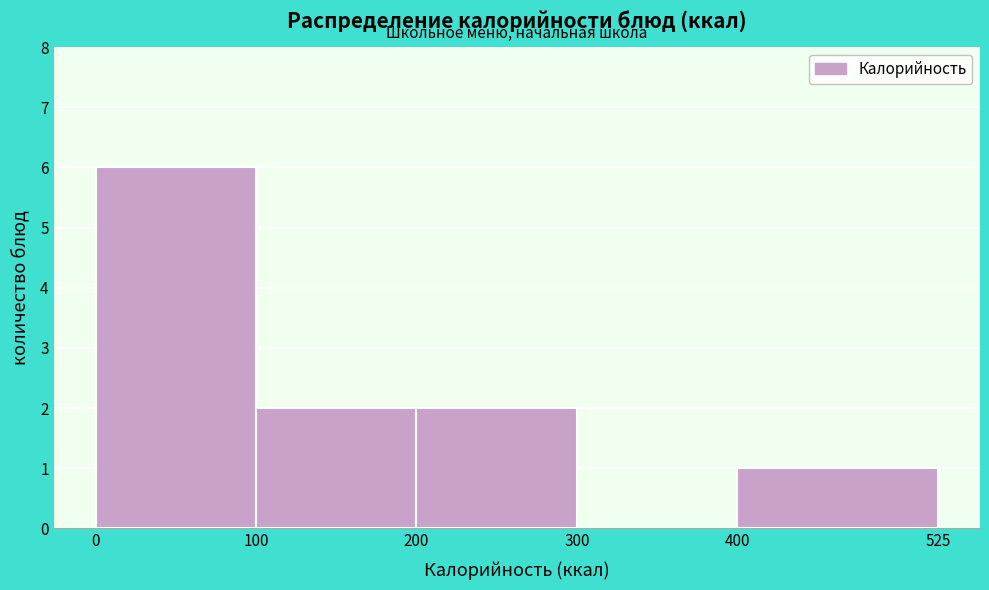

Over which range of the x-axis is the bar tallest?

0 to 100